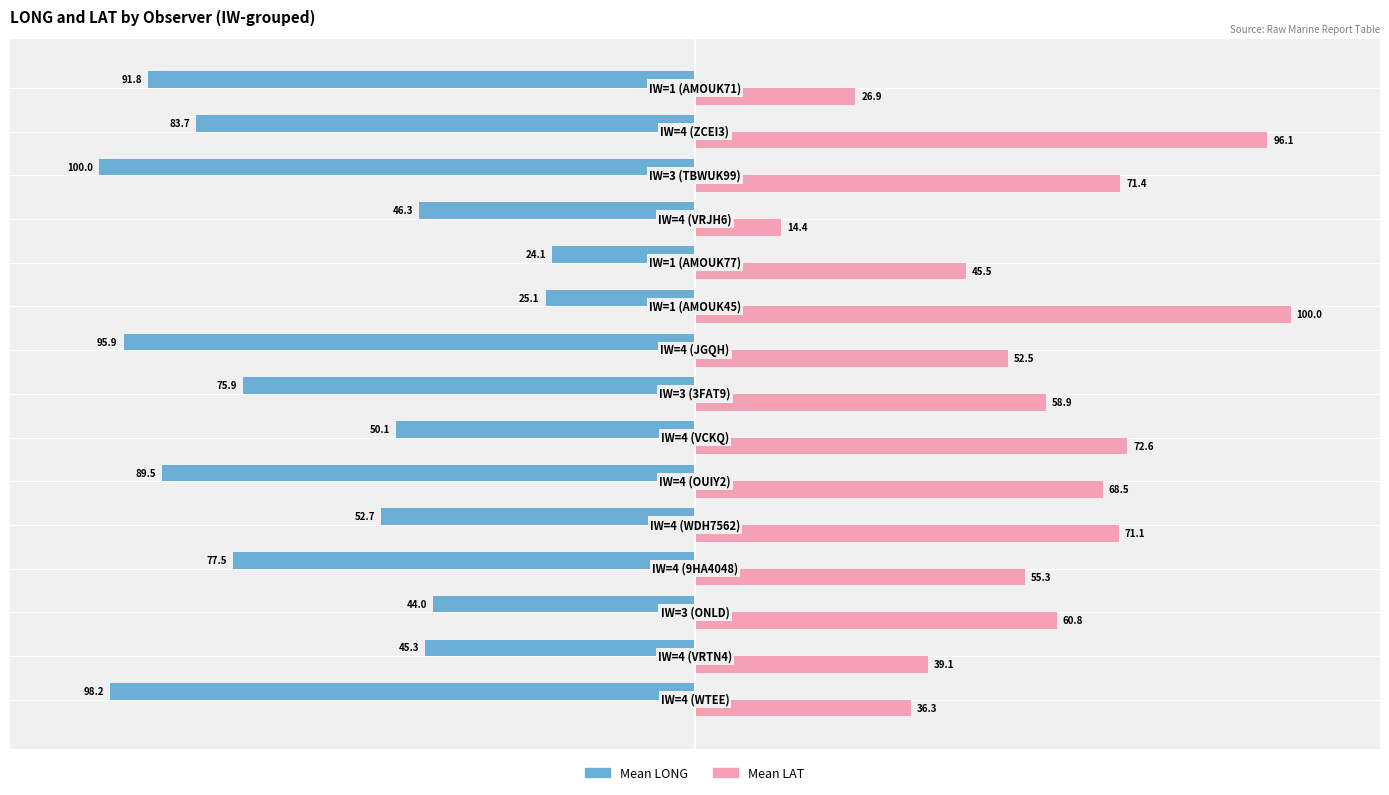

What is the average value of the Mean LONG series?

-66.7